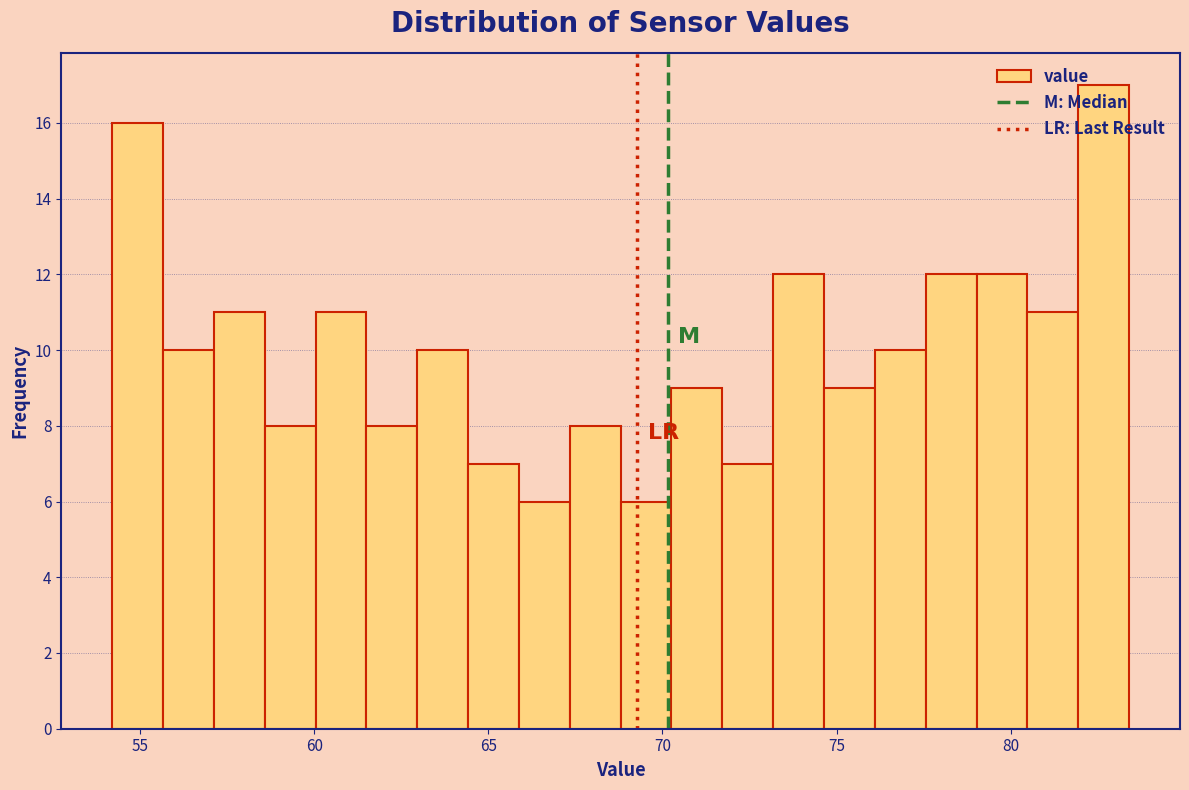

Around what value on the x-axis is the tallest bar? Give the approximate position of its centre, as read against the axis.

82.5